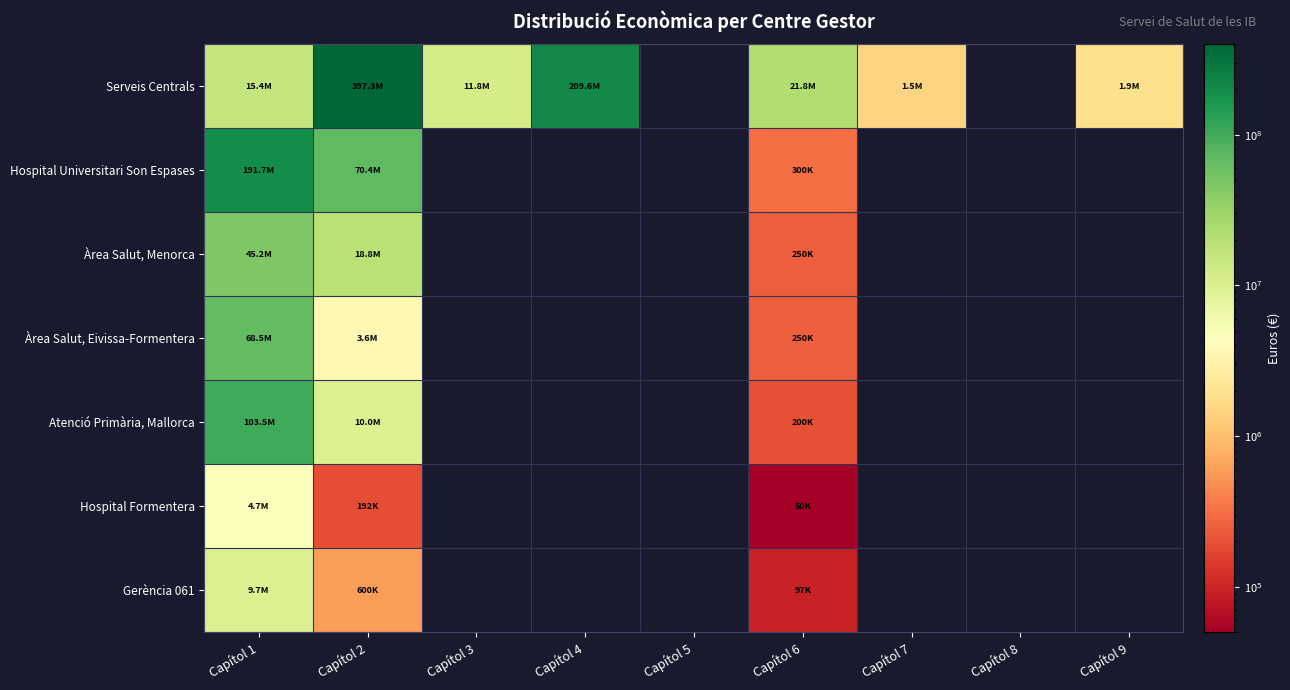

At which category is the sum across all series the highest?

Capítol 2